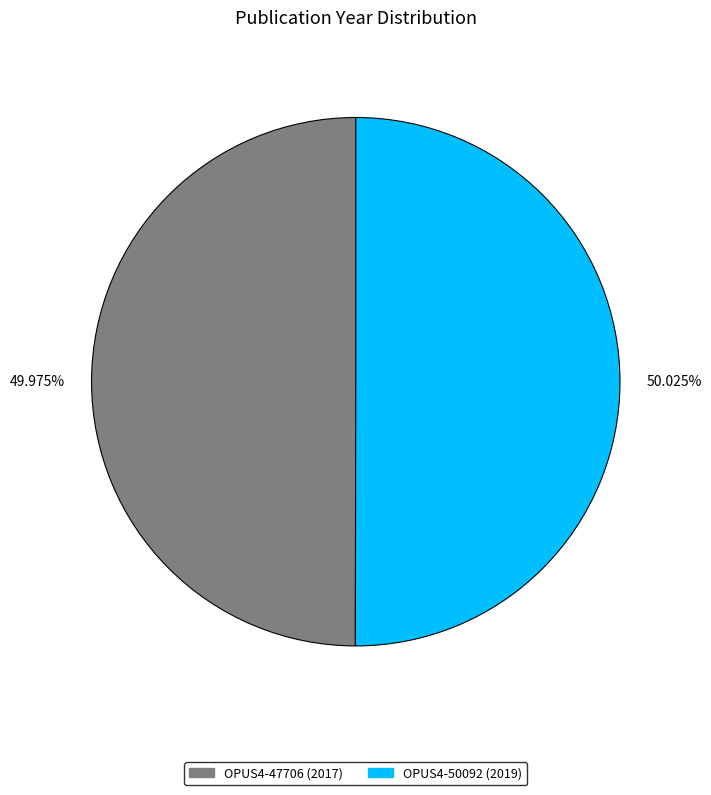

Is there any slice that represents more than half of the pie?

Yes